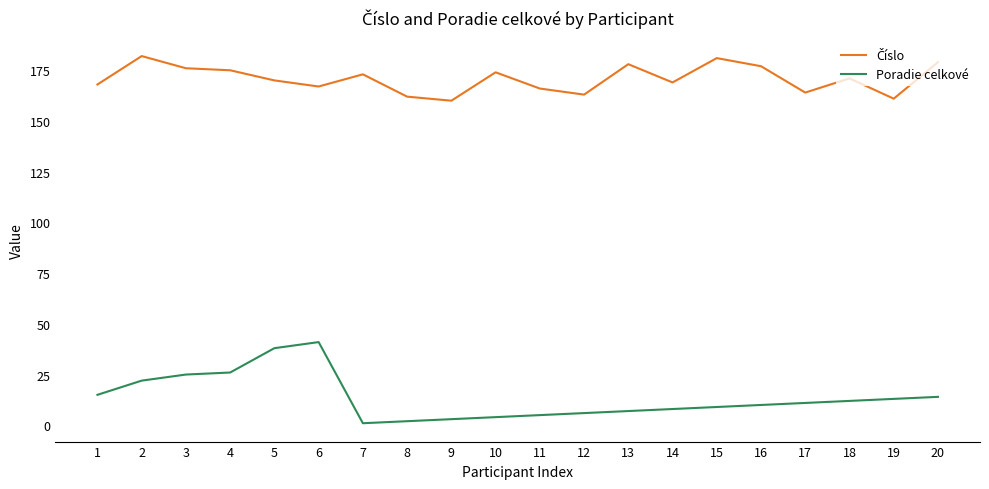

Between 5 and 9, which series saw the biggest shift?

Poradie celkové